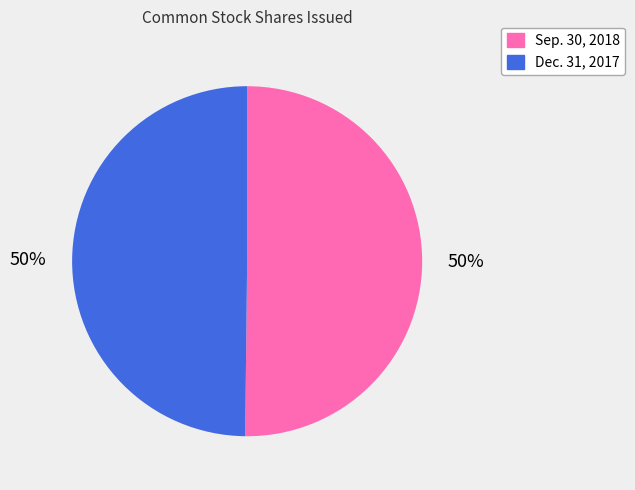

To the nearest percent, what is the average slice percentage?

50%